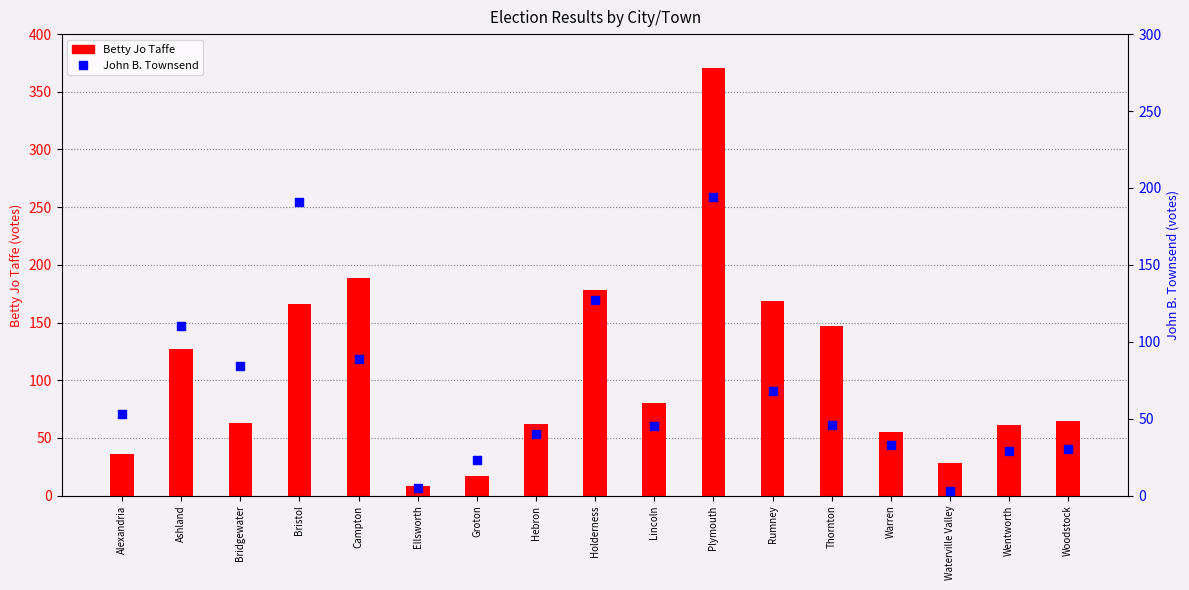

At how many categories does at least one series exceed 270?

1